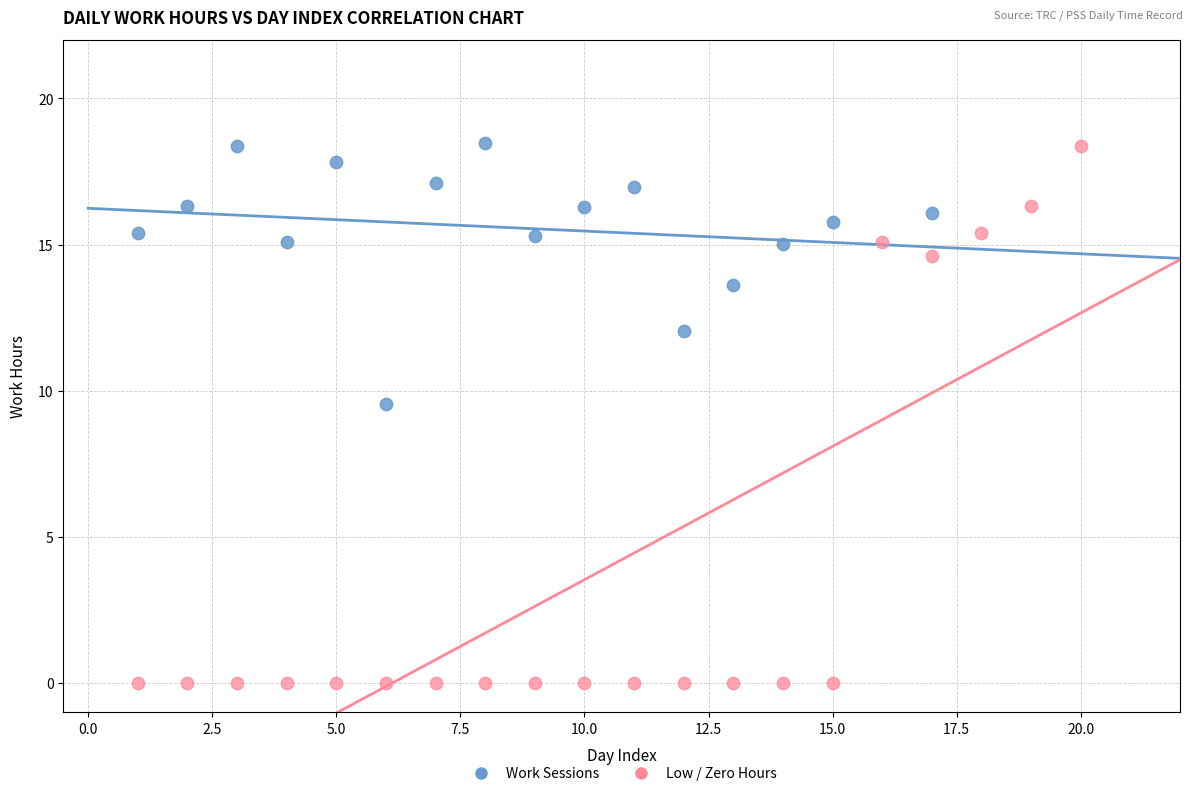

Which series has the largest Y range (max minus min)?

Low / Zero Hours